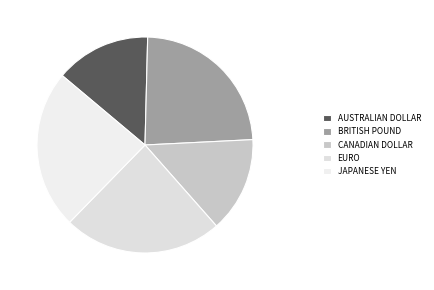

How many slices are in this pie chart?

5